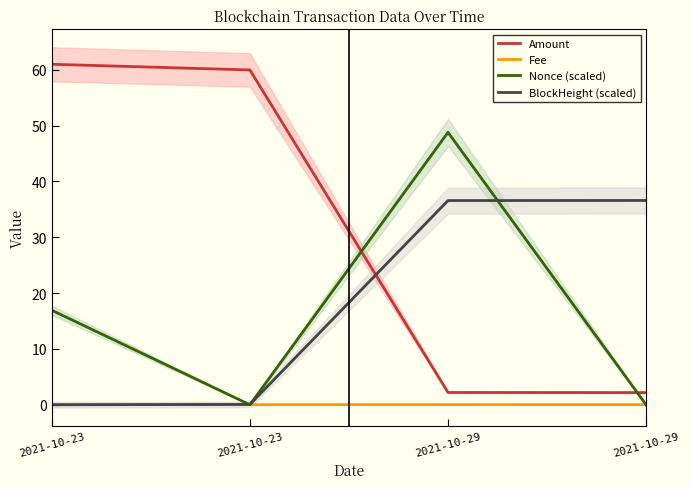

At which label does Amount first exceed 59?

2021-10-23